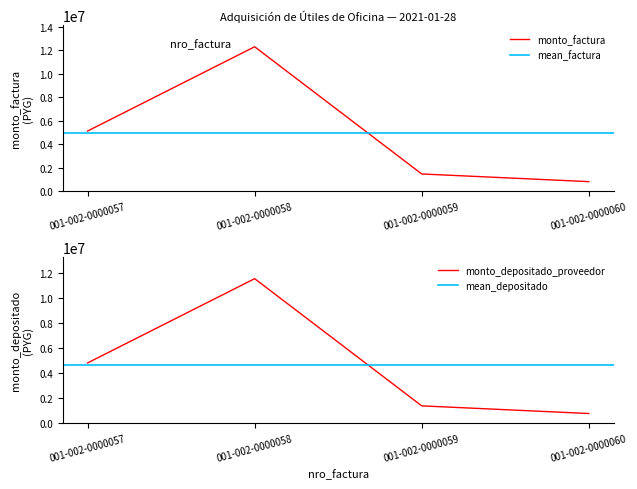

In monto_factura, how many points are higher than both neighbors (excluding endpoints)?

1